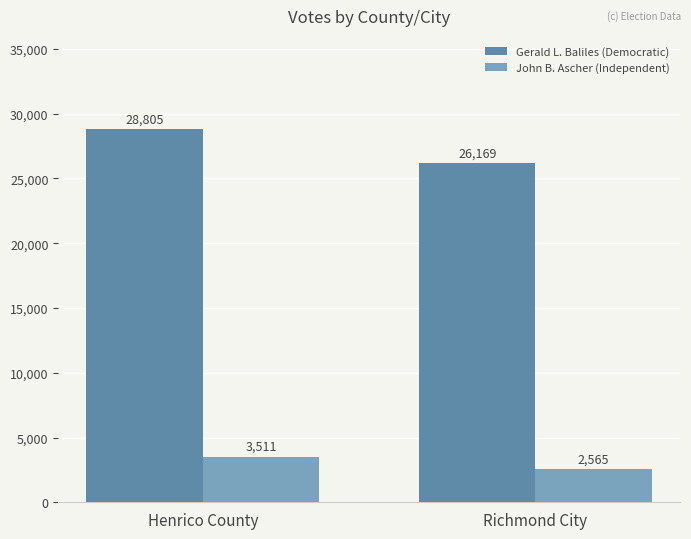

What is the difference between the maximum and minimum values in the John B. Ascher (Independent) series?

946